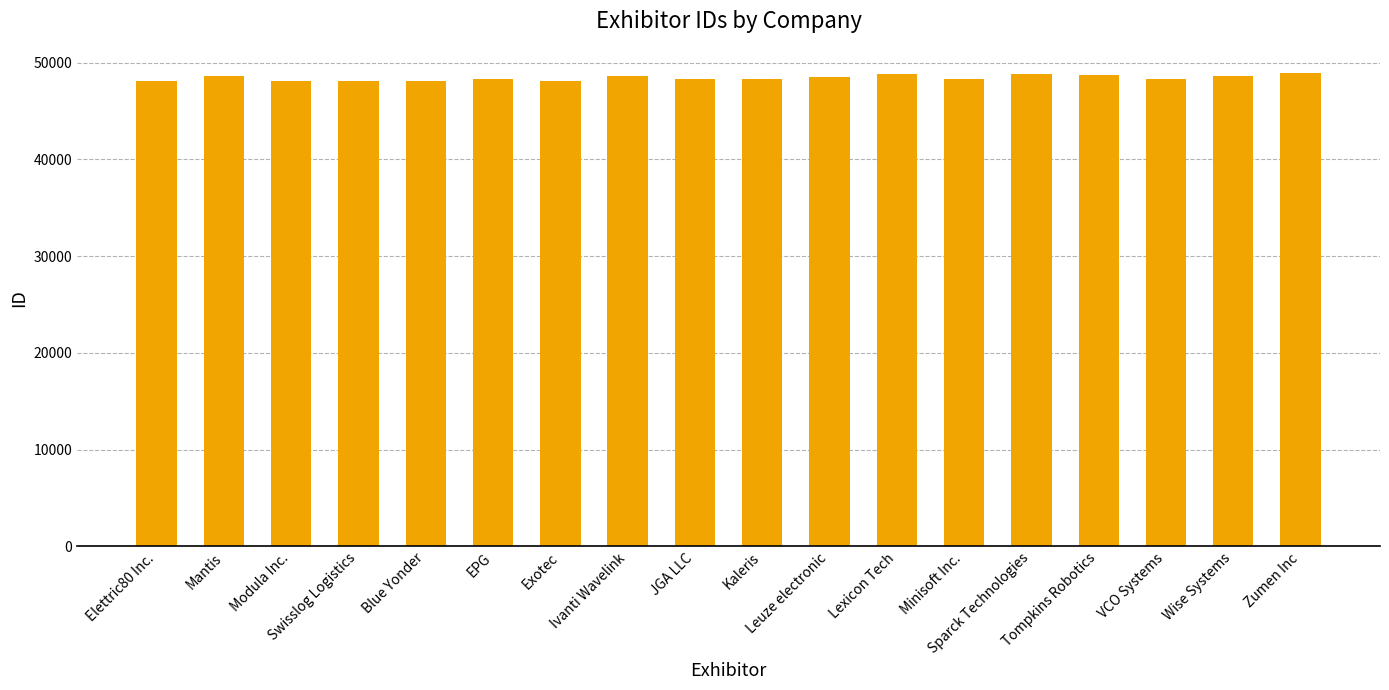

What is the average value?

48422